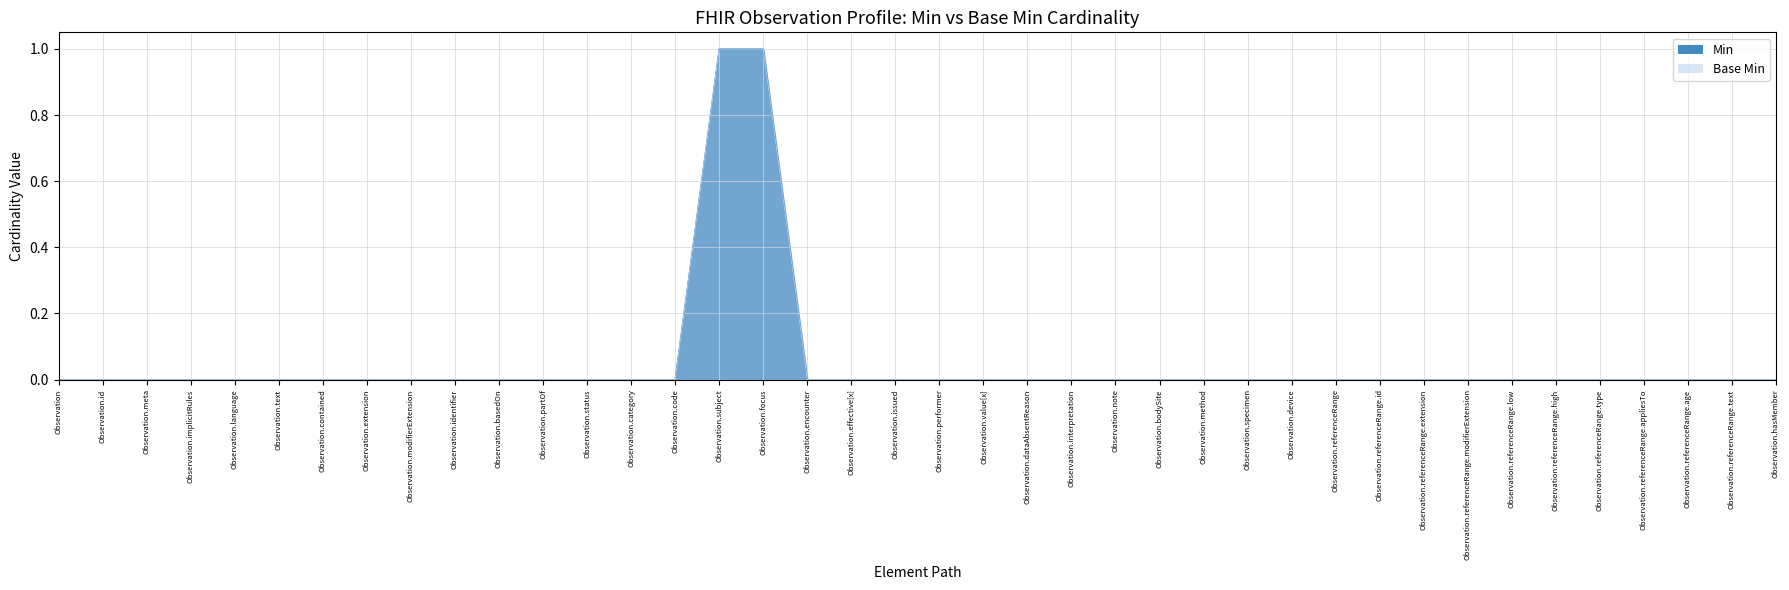

List the labels in order of Min value, smallest first.

Observation, Observation.id, Observation.meta, Observation.implicitRules, Observation.language, Observation.text, Observation.contained, Observation.extension, Observation.modifierExtension, Observation.identifier, Observation.basedOn, Observation.partOf, Observation.status, Observation.category, Observation.code, Observation.encounter, Observation.effective[x], Observation.issued, Observation.performer, Observation.value[x], Observation.dataAbsentReason, Observation.interpretation, Observation.note, Observation.bodySite, Observation.method, Observation.specimen, Observation.device, Observation.referenceRange, Observation.referenceRange.id, Observation.referenceRange.extension, Observation.referenceRange.modifierExtension, Observation.referenceRange.low, Observation.referenceRange.high, Observation.referenceRange.type, Observation.referenceRange.appliesTo, Observation.referenceRange.age, Observation.referenceRange.text, Observation.hasMember, Observation.subject, Observation.focus